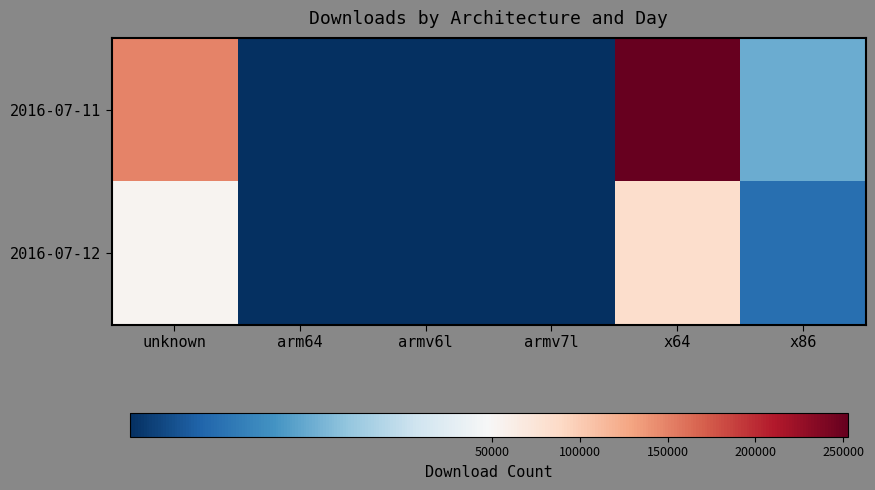

What is the spread (max minus min) of values at armv6l?

71